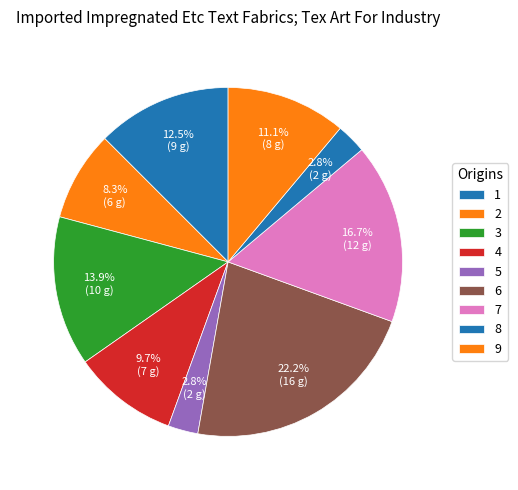

How many slices are in this pie chart?

9